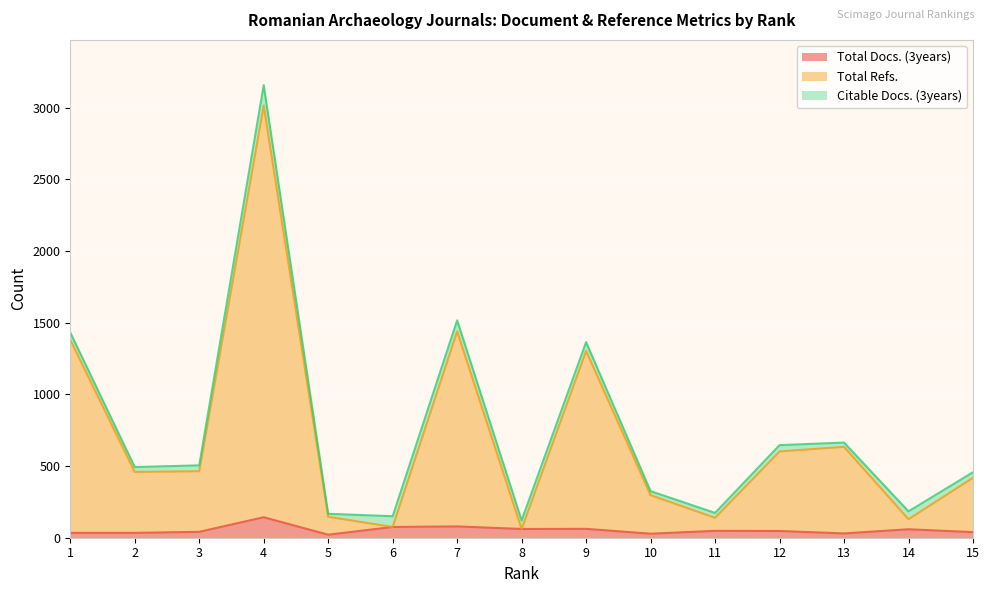

How many interior local peaks does the Total Refs. series have?

4